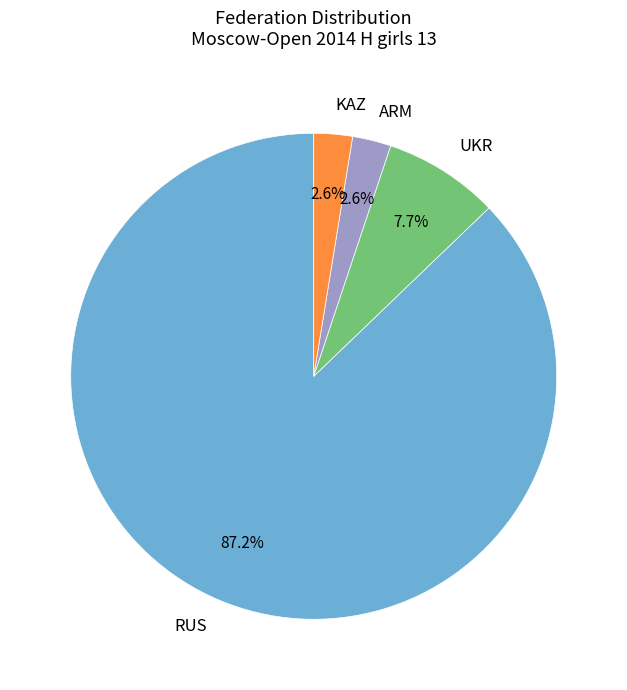

Which category accounts for the majority?

RUS